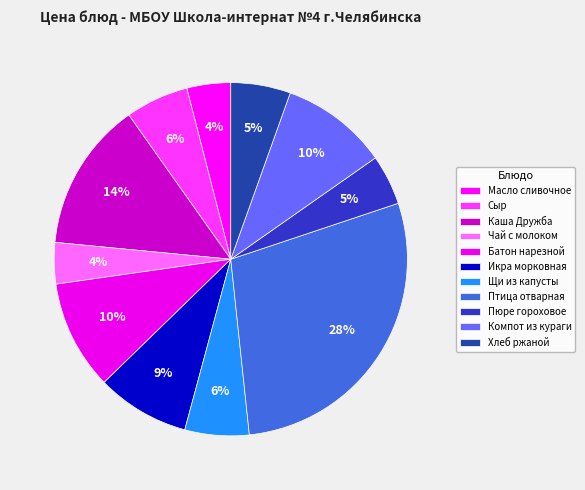

Count the number of slices in the pie.

11